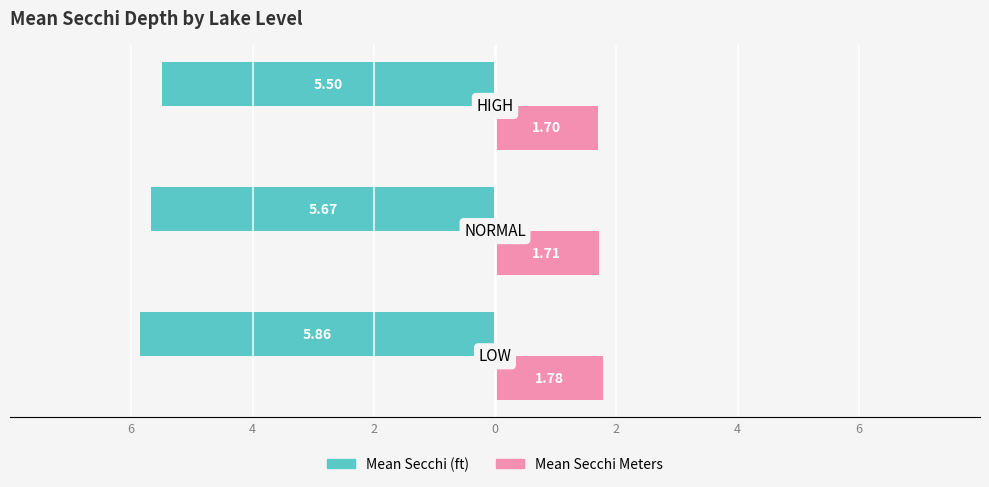

What are all the series names shown in the legend?

Mean Secchi (ft), Mean Secchi Meters